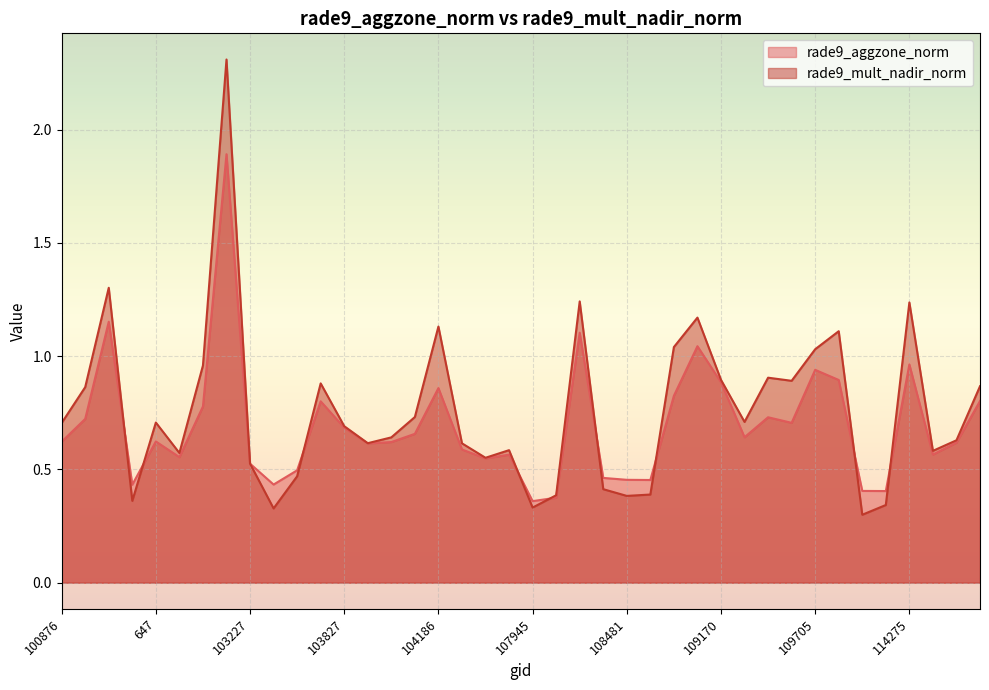

What is the greatest value displayed?

2.3